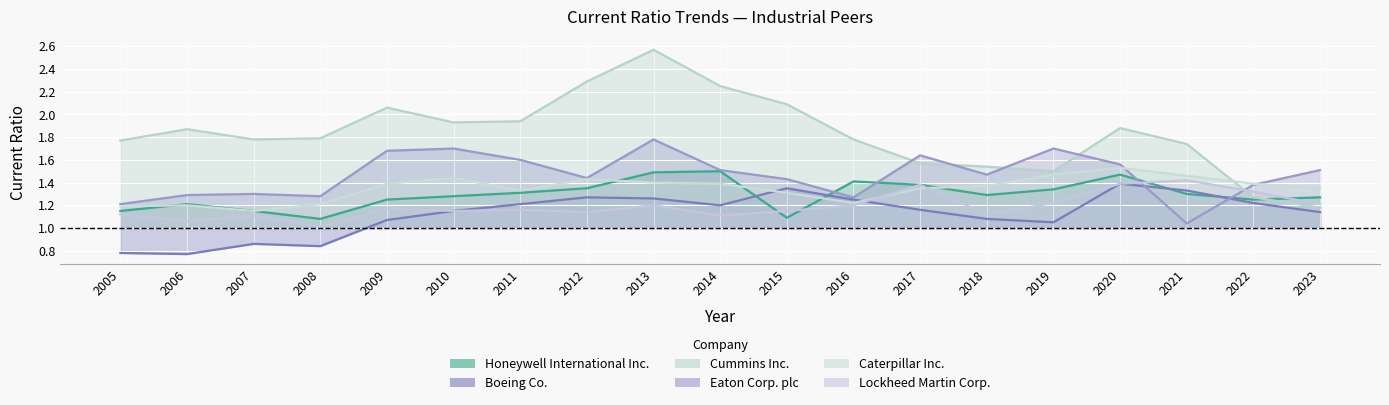

How many series are shown in this chart?

6